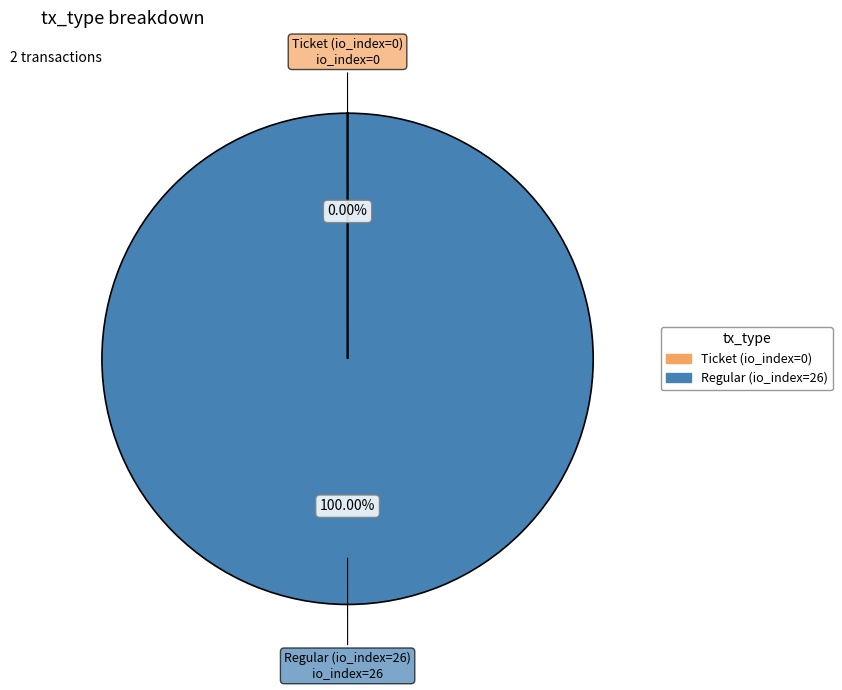

Is there a majority slice in this chart?

Yes